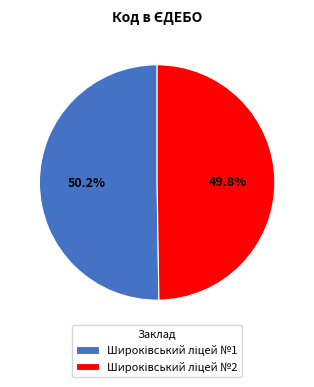

Does any single category account for the majority?

Yes